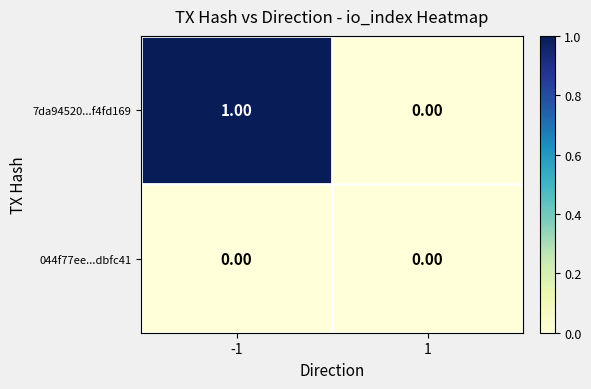

Which series changed the most between -1 and 1?

7da94520...f4fd169